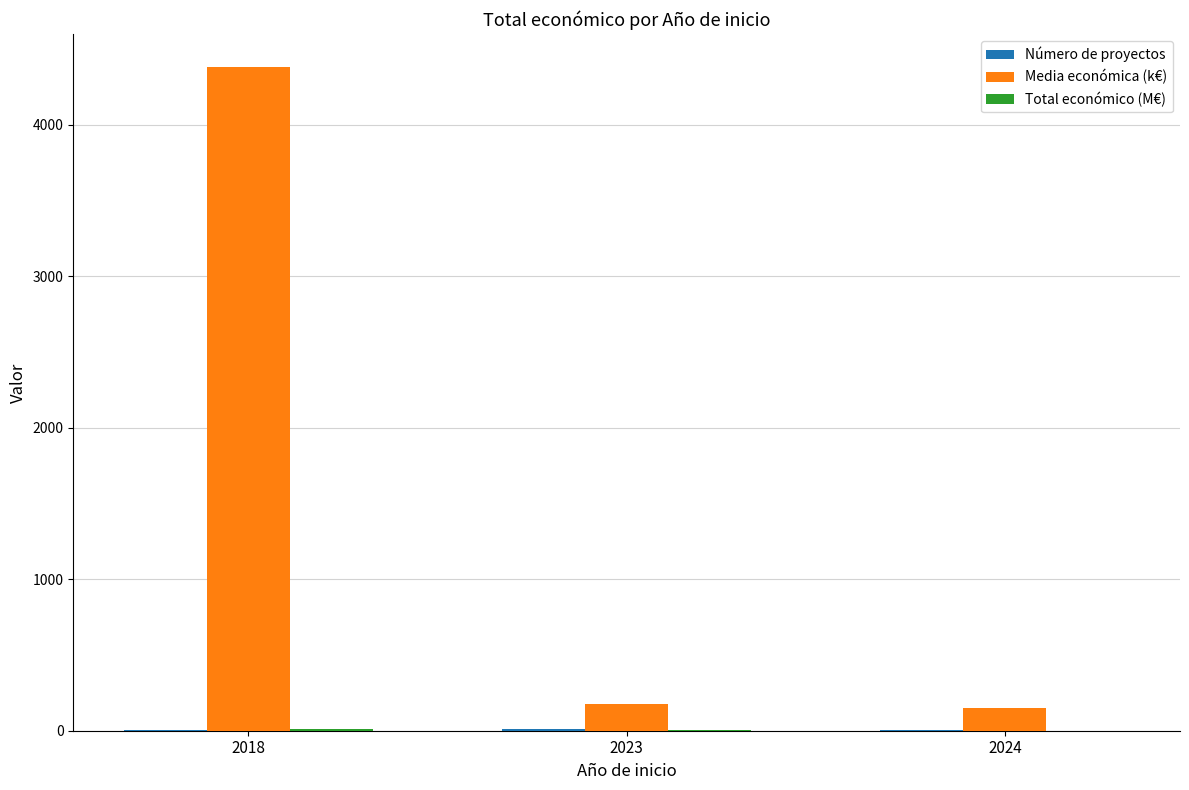

How many values in the Media económica (k€) series exceed 177?

2